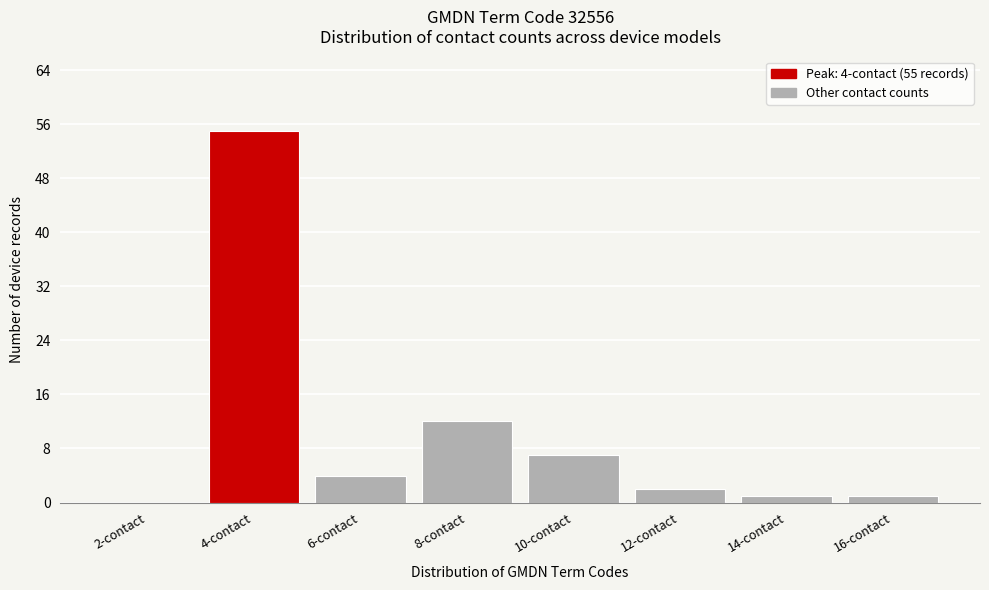

Reading left to right, transcribe all the data shown in this chart.

2-contact=0	4-contact=55	6-contact=4	8-contact=12	10-contact=7	12-contact=2	14-contact=1	16-contact=1